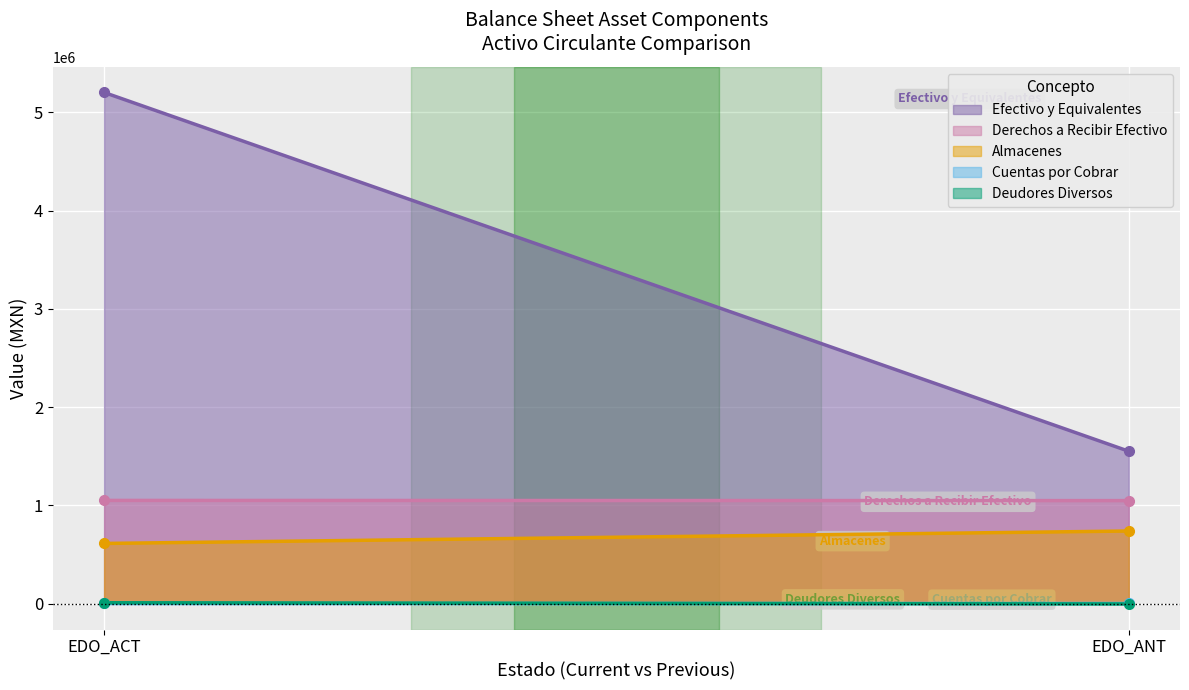

Which category has the lowest value across all series?

EDO_ANT